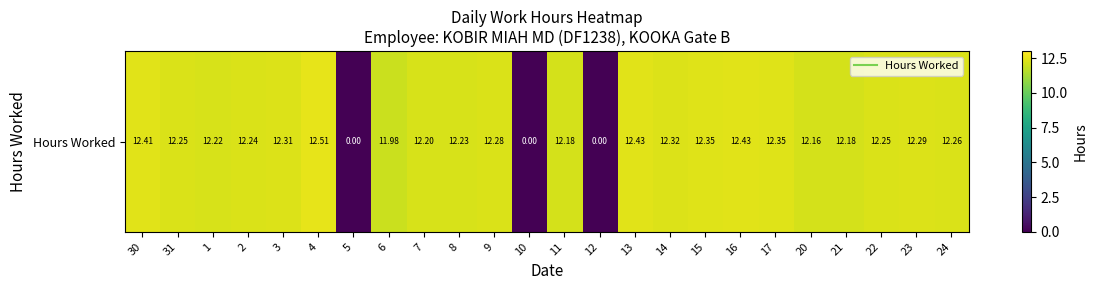

Reading left to right, list all the values displayed in this chart.

30=12.4	31=12.2	1=12.2	2=12.2	3=12.3	4=12.5	5=0.0	6=12.0	7=12.2	8=12.2	9=12.3	10=0.0	11=12.2	12=0.0	13=12.4	14=12.3	15=12.3	16=12.4	17=12.3	20=12.2	21=12.2	22=12.2	23=12.3	24=12.3